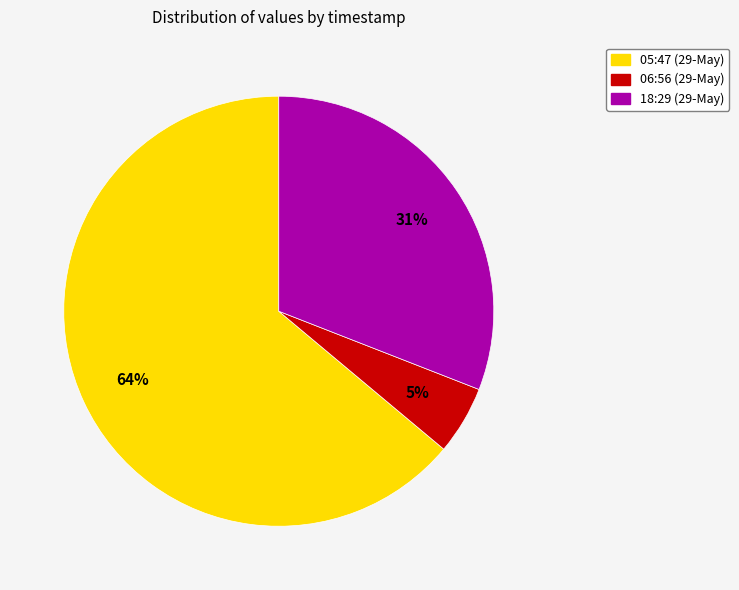

To the nearest percent, what is the average slice percentage?

33%